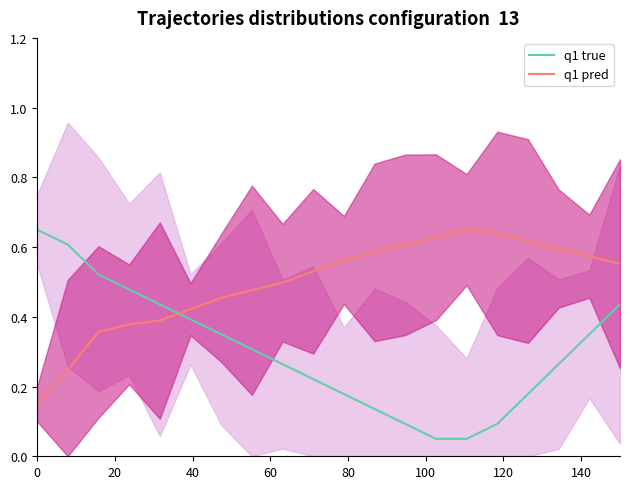

How many intersections are there between q1 true and q1 pred?

1